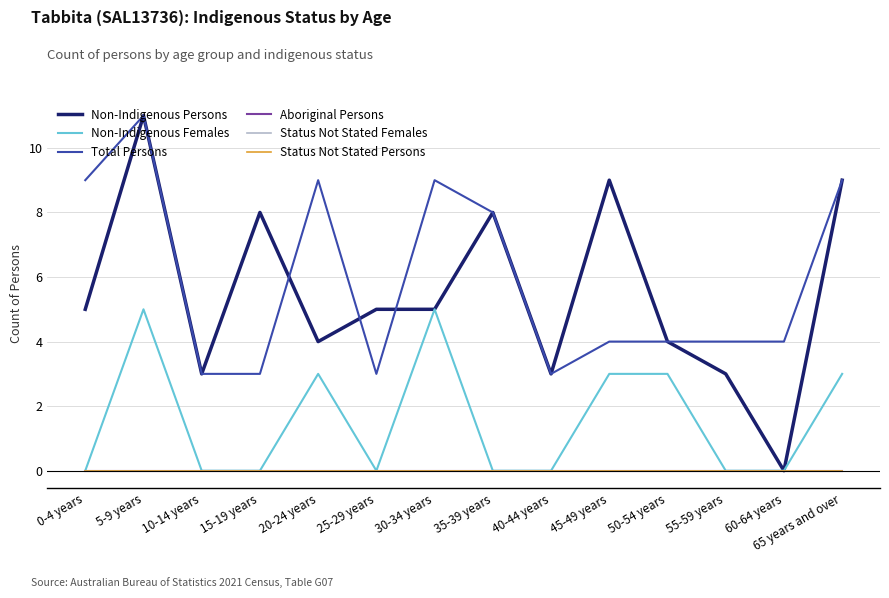

What is the label of the 1st point from the right?

65 years and over